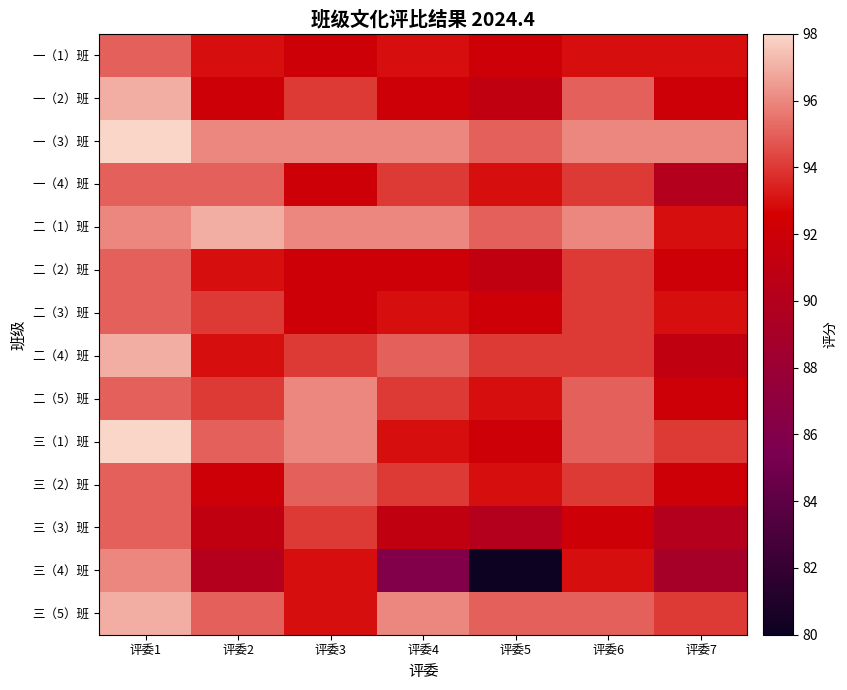

What is the spread (max minus min) of values at 评委1?

3